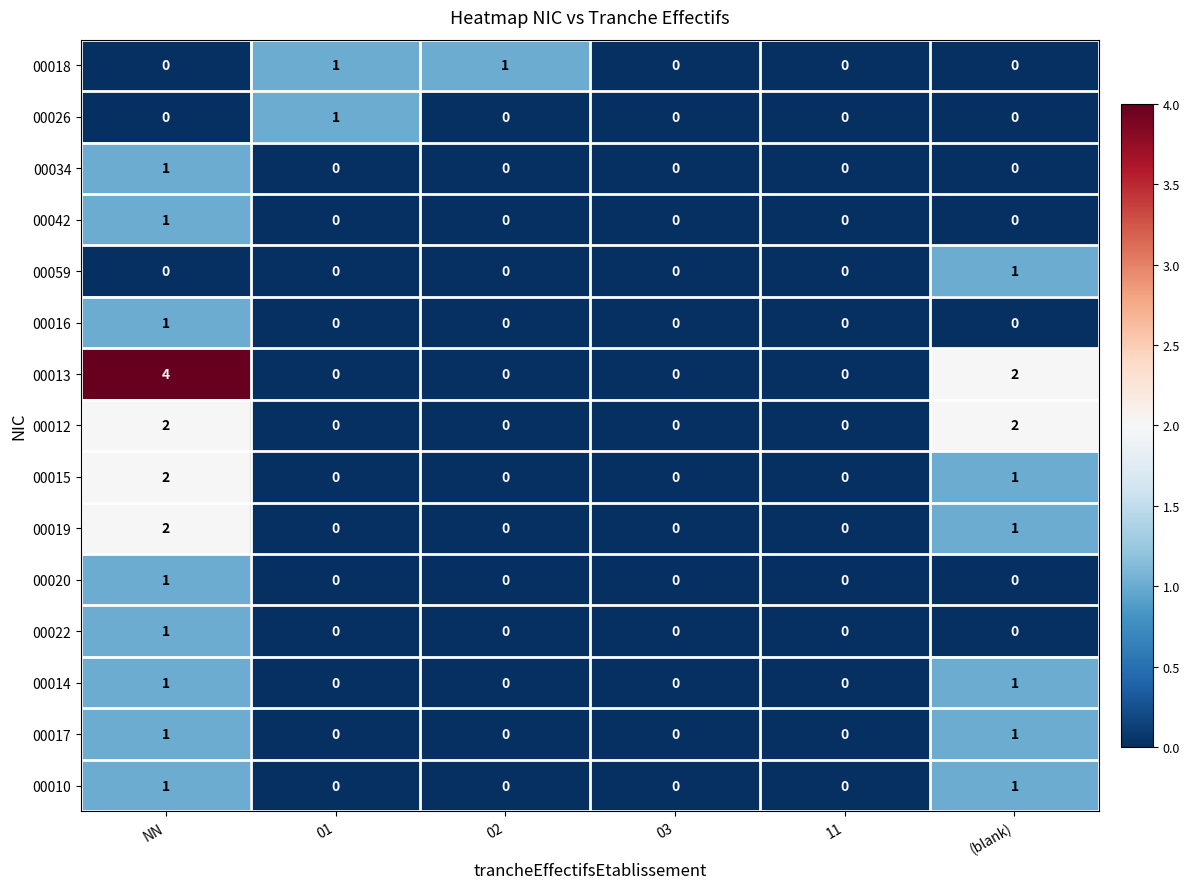

What is the greatest value displayed?

4